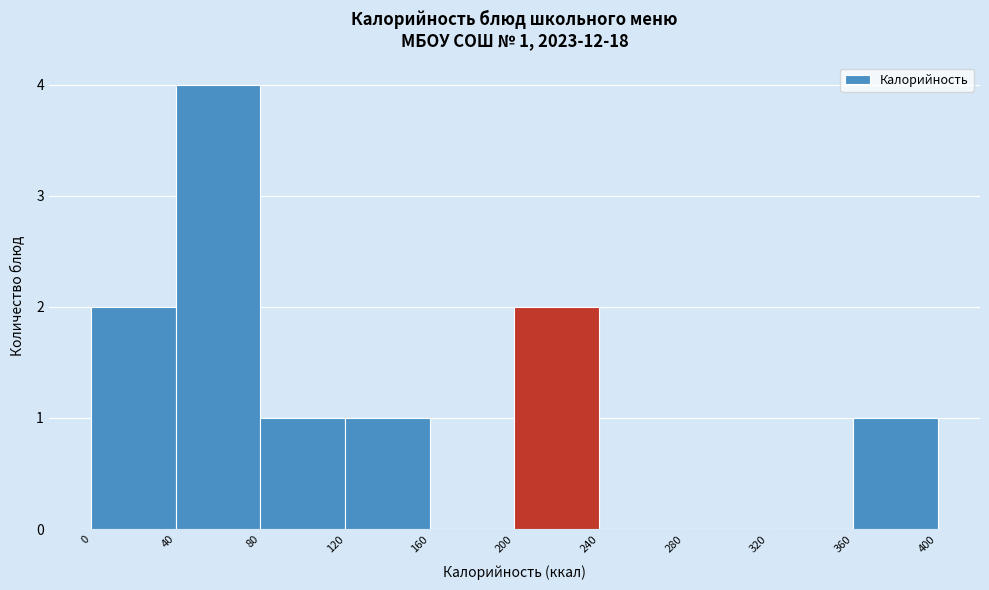

Over which range of the x-axis is the bar tallest?

40 to 80